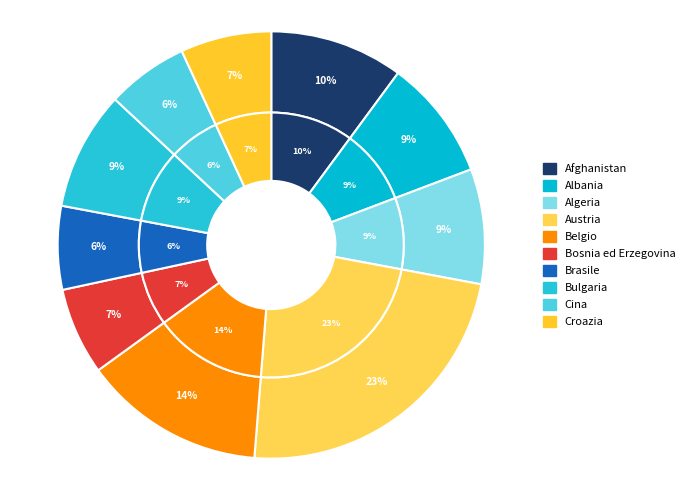

To the nearest percent, what is the difference between the largest and smallest slice percentages?

17%